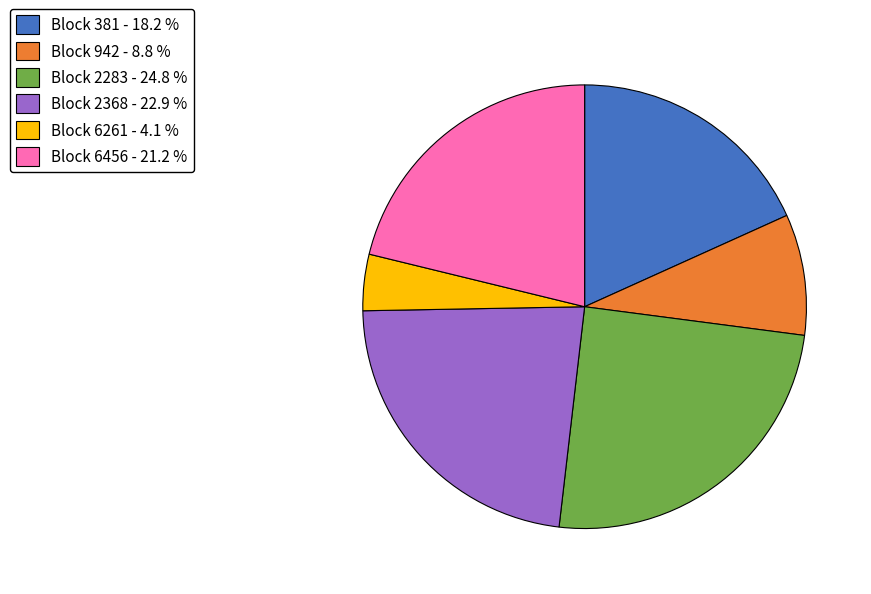

Between Block 381 - 18.2 % and Block 942 - 8.8 %, which is larger?

Block 381 - 18.2 %